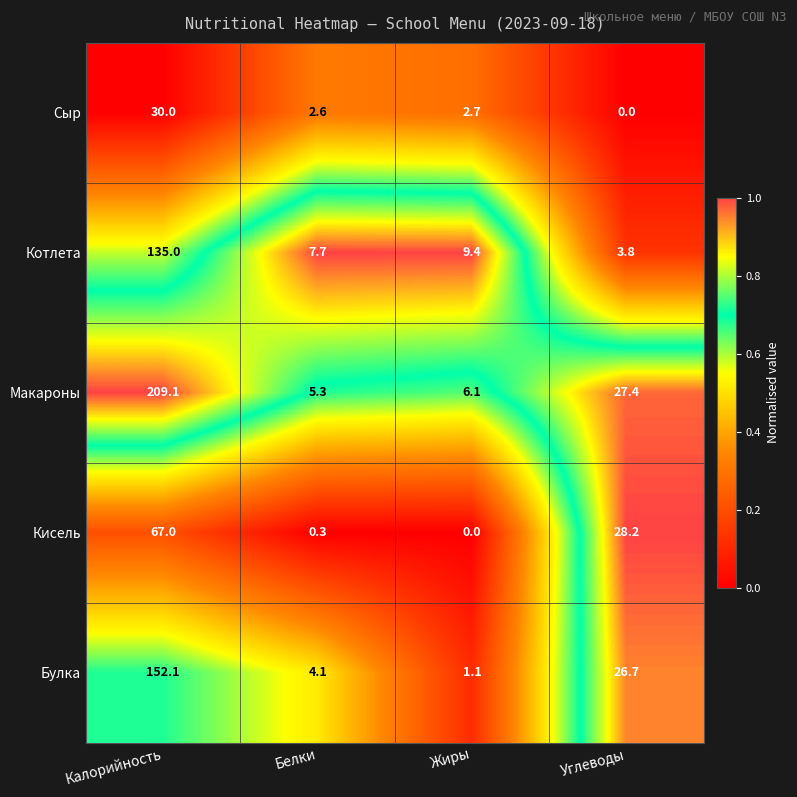

What is the average value of the Сыр series?

8.8